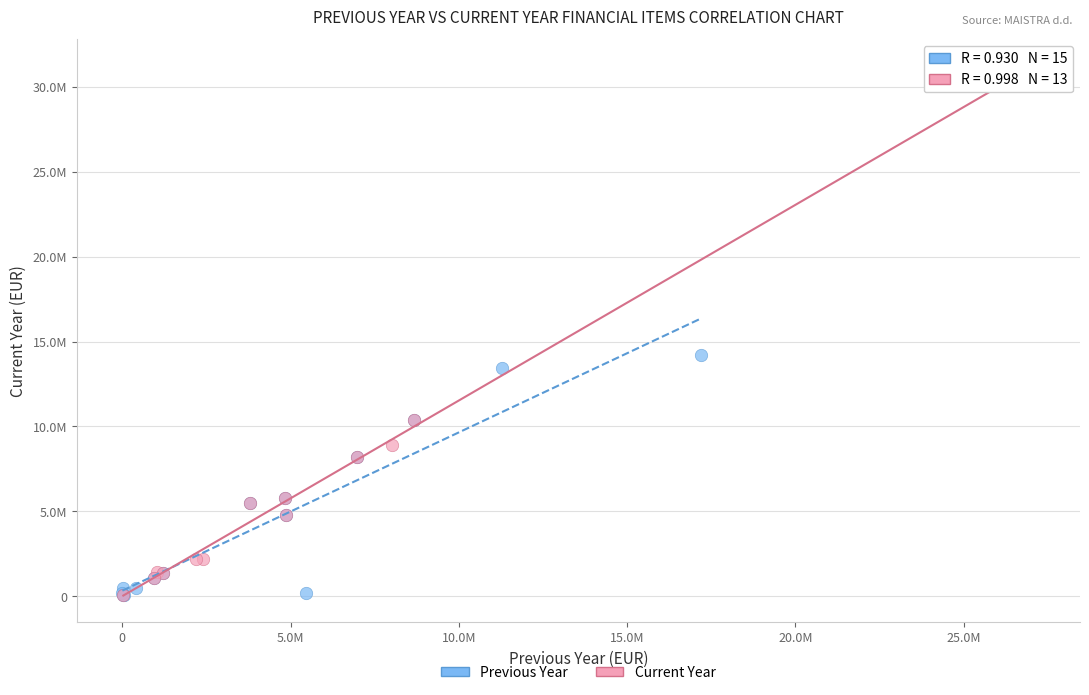

What are all the series names shown in the legend?

Previous Year, Current Year